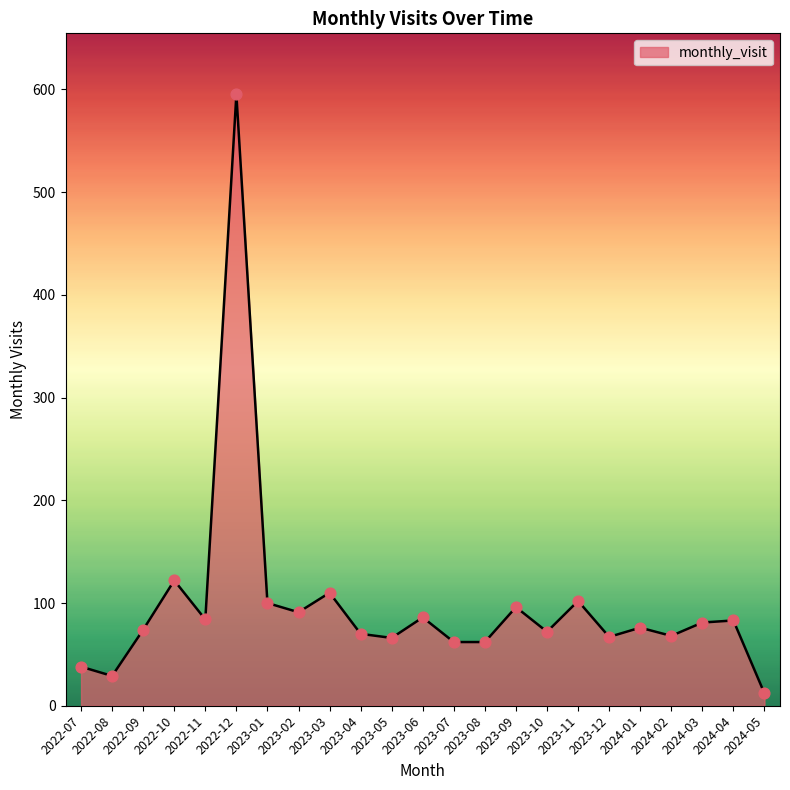

Approximately how many times larger is the value at 2022-09 compared to 2023-04?

1.1